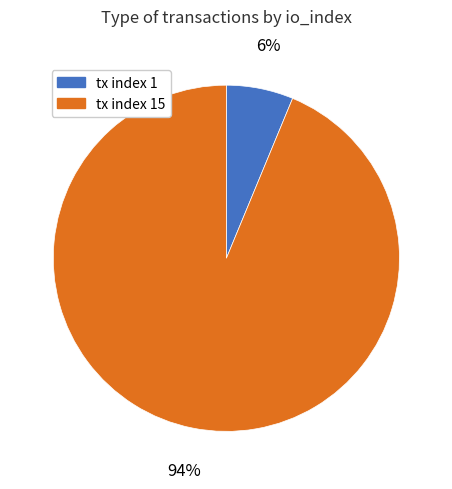

Is there a majority slice in this chart?

Yes